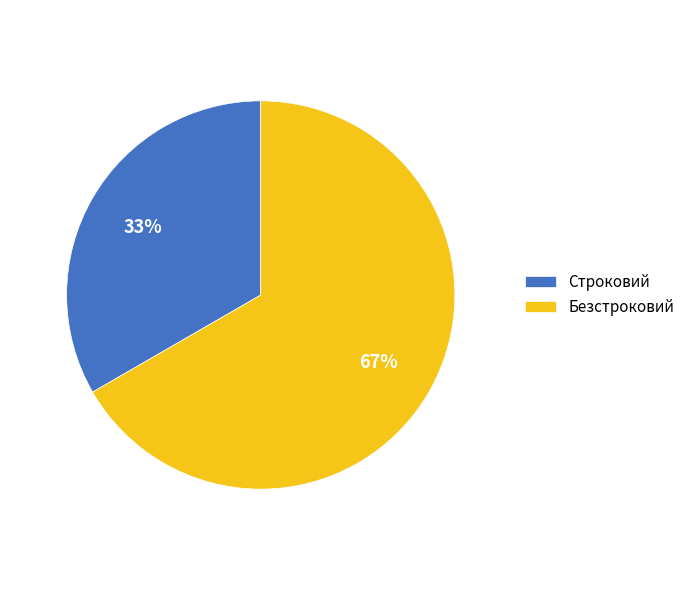

Does Строковий account for over 50% of the chart?

No